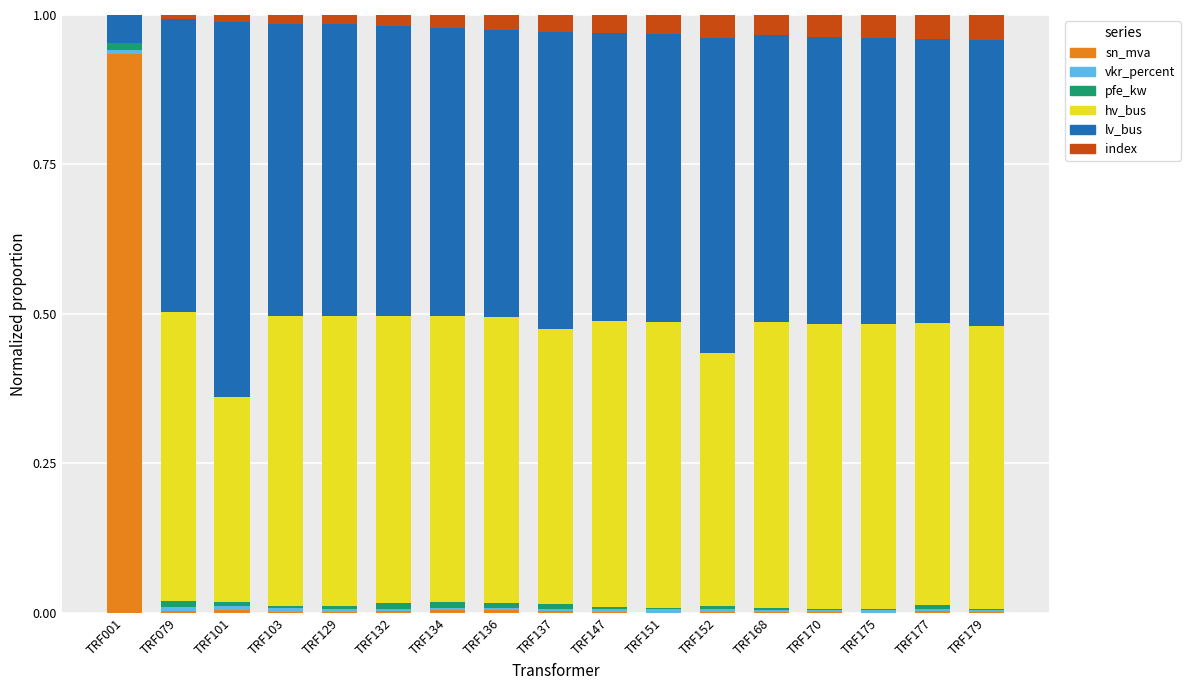

At which label does sn_mva reach its peak?

TRF001